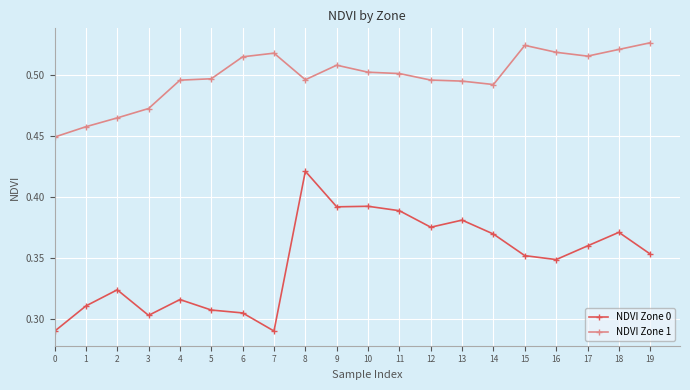

Count the number of data series in this chart.

2